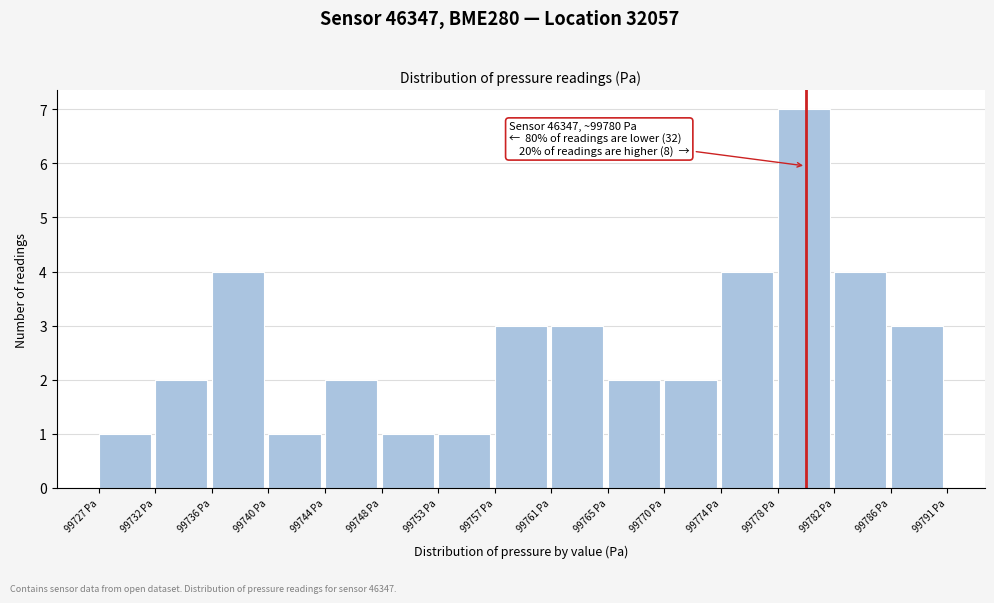

Over which range of the x-axis is the bar tallest?

99778.0 to 99782.0